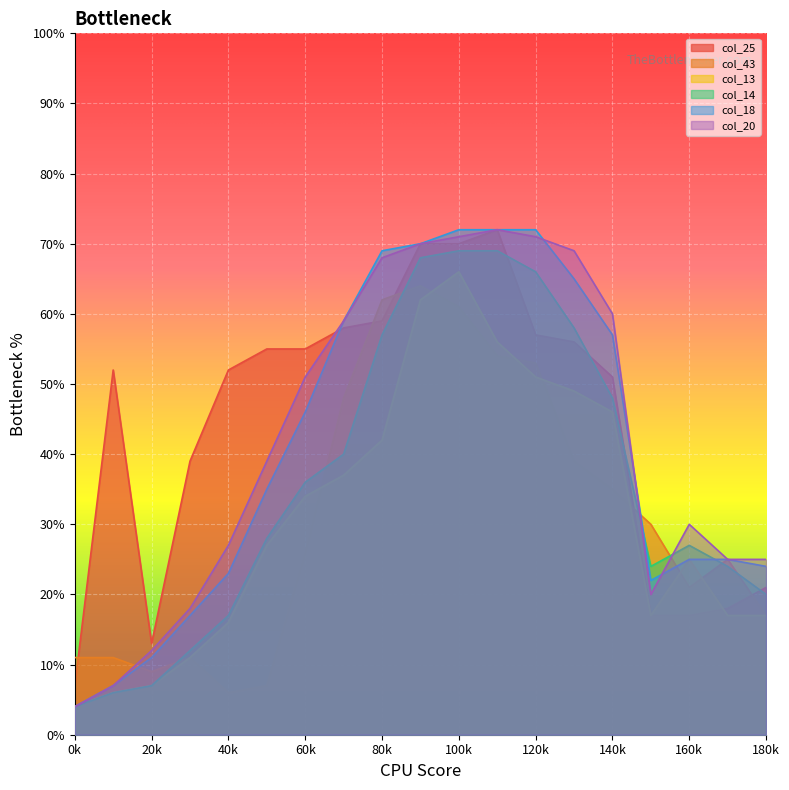

Does the chart display data point markers on the line(s)?

No